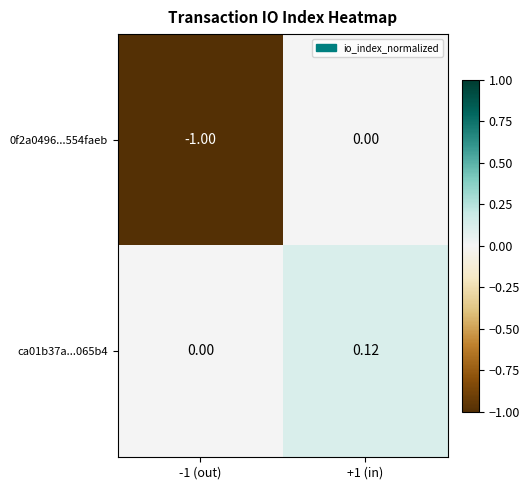

How many negative values does the 0f2a0496...554faeb series have?

1